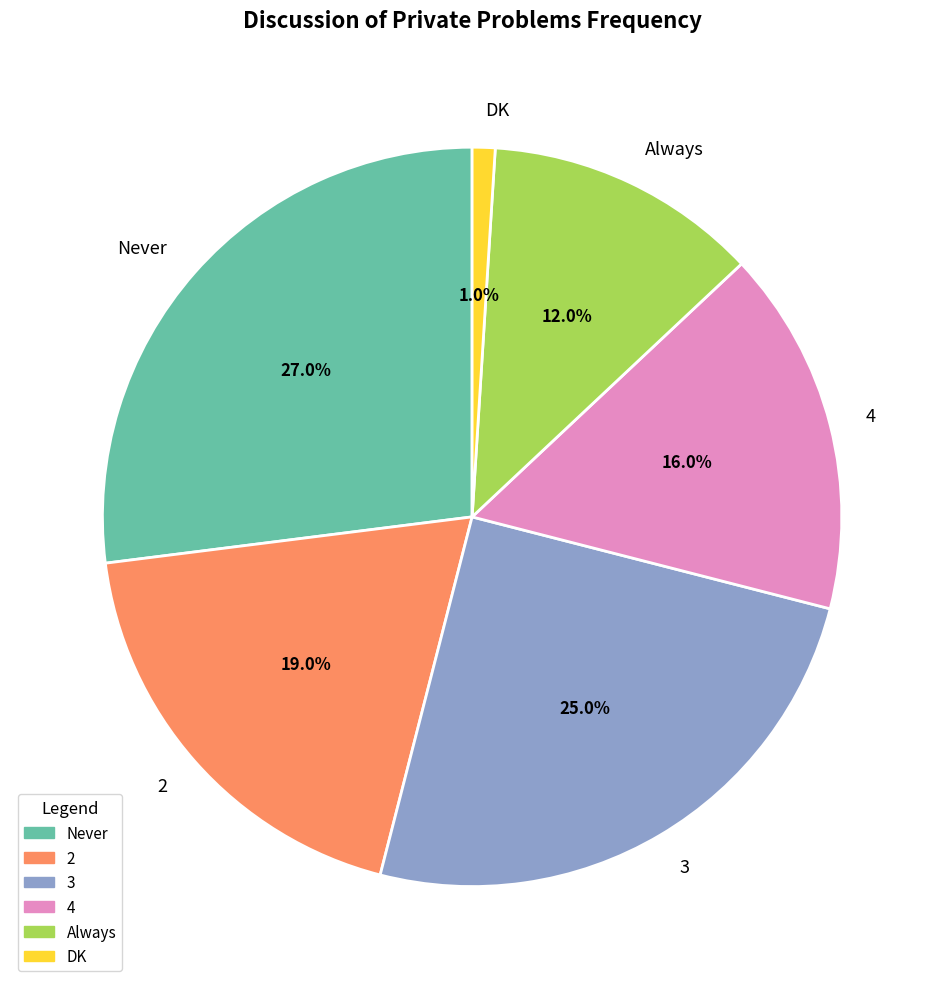

Which has a higher value, Always or DK?

Always